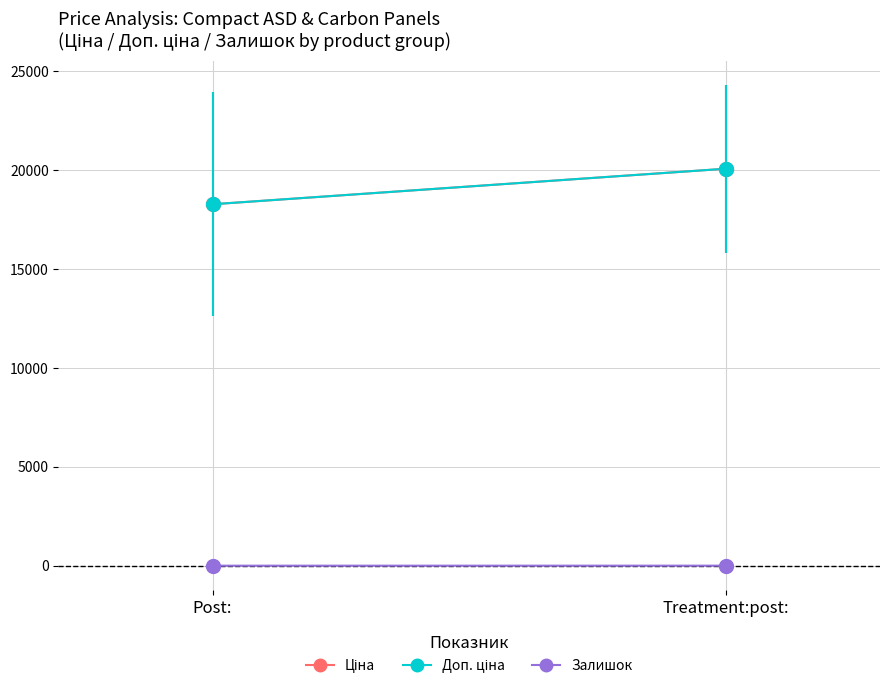

Is this an area chart (filled region under the line)?

No